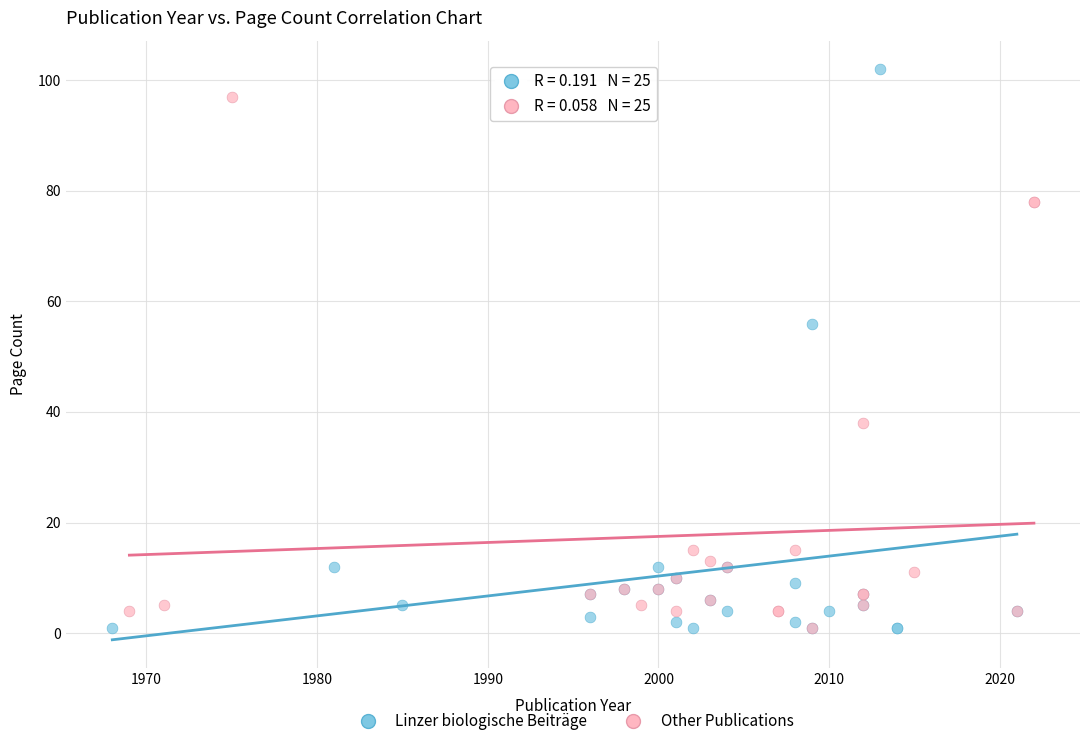

Which series contains the highest Y value?

Linzer biologische Beiträge